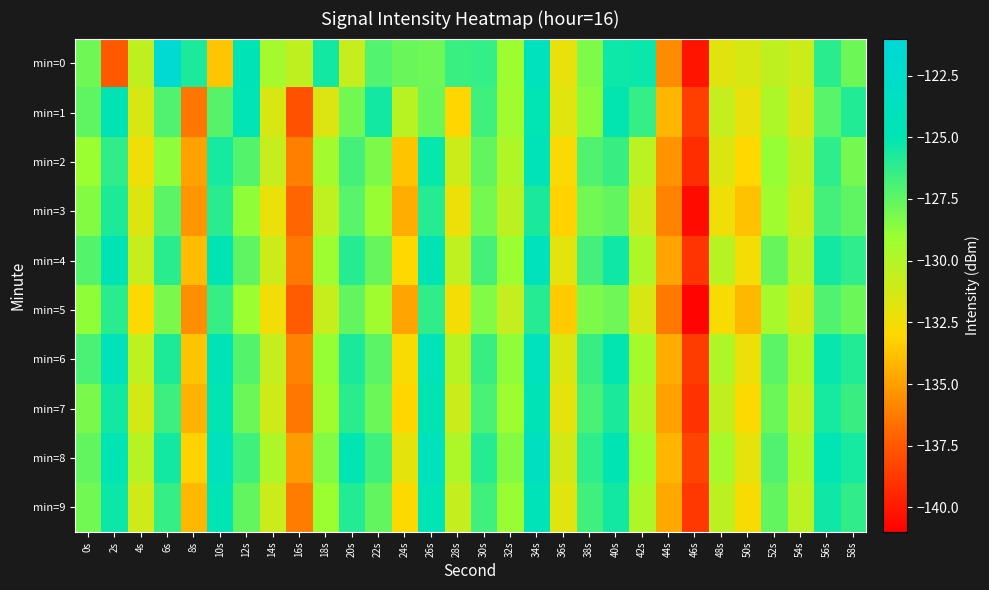

Reading left to right, extract all data points from this chart.

min=0: 0s=-127.9	2s=-137.5	4s=-130.5	6s=-121.6	8s=-125.7	10s=-133.6	12s=-124.5	14s=-129.5	16s=-130.5	18s=-125.5	20s=-130.7	22s=-127.1	24s=-127.7	26s=-127.9	28s=-126.5	30s=-126.4	32s=-129.1	34s=-123.9	36s=-132.1	38s=-128.3	40s=-125.4	42s=-125.3	44s=-135.7	46s=-140.2	48s=-131.8	50s=-131.4	52s=-130.5	54s=-131.0	56s=-126.1	58s=-127.8
min=1: 0s=-127.5	2s=-124.7	4s=-131.4	6s=-127.1	8s=-136.4	10s=-127.3	12s=-124.6	14s=-131.5	16s=-137.8	18s=-131.7	20s=-128.0	22s=-125.5	24s=-130.2	26s=-127.8	28s=-133.1	30s=-126.7	32s=-129.3	34s=-124.9	36s=-131.8	38s=-128.6	40s=-125.1	42s=-126.4	44s=-134.2	46s=-138.5	48s=-130.7	50s=-132.1	52s=-129.8	54s=-131.5	56s=-127.3	58s=-125.9
min=2: 0s=-129.1	2s=-126.3	4s=-132.4	6s=-128.7	8s=-134.9	10s=-125.6	12s=-127.2	14s=-130.8	16s=-136.1	18s=-129.4	20s=-126.8	22s=-128.3	24s=-133.7	26s=-125.2	28s=-131.0	30s=-127.6	32s=-129.9	34s=-124.4	36s=-132.8	38s=-127.1	40s=-126.5	42s=-130.3	44s=-135.4	46s=-139.2	48s=-131.6	50s=-133.0	52s=-128.9	54s=-130.6	56s=-126.2	58s=-128.1
min=3: 0s=-128.5	2s=-125.8	4s=-131.7	6s=-127.4	8s=-135.3	10s=-126.1	12s=-128.8	14s=-132.2	16s=-137.0	18s=-130.5	20s=-127.3	22s=-129.0	24s=-134.5	26s=-126.0	28s=-132.3	30s=-128.1	32s=-130.4	34s=-125.7	36s=-133.2	38s=-128.0	40s=-127.6	42s=-131.1	44s=-136.0	46s=-140.5	48s=-132.4	50s=-133.8	52s=-129.3	54s=-131.0	56s=-126.8	58s=-127.5
min=4: 0s=-127.2	2s=-124.5	4s=-130.8	6s=-126.1	8s=-134.0	10s=-124.8	12s=-127.5	14s=-131.0	16s=-136.3	18s=-129.2	20s=-126.0	22s=-127.7	24s=-133.0	26s=-124.7	28s=-130.5	30s=-126.8	32s=-129.1	34s=-124.1	36s=-131.9	38s=-126.8	40s=-125.4	42s=-129.8	44s=-134.8	46s=-138.9	48s=-130.2	50s=-132.6	52s=-127.7	54s=-130.2	56s=-125.5	58s=-126.2
min=5: 0s=-128.8	2s=-126.1	4s=-132.9	6s=-128.2	8s=-135.6	10s=-126.4	12s=-129.1	14s=-132.5	16s=-137.4	18s=-130.8	20s=-127.6	22s=-129.3	24s=-134.8	26s=-126.3	28s=-132.6	30s=-128.4	32s=-130.7	34s=-126.0	36s=-133.5	38s=-128.3	40s=-127.9	42s=-131.4	44s=-136.3	46s=-140.8	48s=-132.7	50s=-134.1	52s=-129.6	54s=-131.3	56s=-127.1	58s=-127.8
min=6: 0s=-126.9	2s=-124.2	4s=-130.5	6s=-125.8	8s=-133.7	10s=-124.5	12s=-127.2	14s=-130.7	16s=-136.0	18s=-128.9	20s=-125.7	22s=-127.4	24s=-132.7	26s=-124.4	28s=-130.2	30s=-126.5	32s=-128.8	34s=-123.8	36s=-131.6	38s=-126.5	40s=-125.1	42s=-129.5	44s=-134.5	46s=-138.6	48s=-129.9	50s=-132.3	52s=-127.4	54s=-129.9	56s=-125.2	58s=-125.9
min=7: 0s=-128.2	2s=-125.5	4s=-131.3	6s=-126.6	8s=-134.3	10s=-125.1	12s=-127.8	14s=-131.1	16s=-136.4	18s=-129.3	20s=-126.1	22s=-127.8	24s=-133.1	26s=-124.8	28s=-130.9	30s=-126.9	32s=-129.2	34s=-124.5	36s=-132.0	38s=-126.9	40s=-125.7	42s=-130.0	44s=-134.9	46s=-139.0	48s=-130.6	50s=-132.9	52s=-127.8	54s=-130.5	56s=-125.6	58s=-126.5
min=8: 0s=-127.6	2s=-124.9	4s=-130.2	6s=-125.5	8s=-133.2	10s=-124.0	12s=-126.7	14s=-129.8	16s=-135.1	18s=-128.4	20s=-125.0	22s=-126.7	24s=-132.0	26s=-123.7	28s=-129.8	30s=-126.0	32s=-128.5	34s=-123.5	36s=-131.3	38s=-126.2	40s=-124.8	42s=-129.2	44s=-134.2	46s=-138.3	48s=-129.6	50s=-132.0	52s=-127.1	54s=-129.8	56s=-124.9	58s=-125.6
min=9: 0s=-128.0	2s=-125.3	4s=-131.1	6s=-126.4	8s=-134.1	10s=-124.9	12s=-127.6	14s=-130.9	16s=-136.2	18s=-129.1	20s=-125.9	22s=-127.6	24s=-132.9	26s=-124.6	28s=-130.7	30s=-126.7	32s=-129.0	34s=-124.3	36s=-131.8	38s=-126.7	40s=-125.5	42s=-129.8	44s=-134.7	46s=-138.8	48s=-130.4	50s=-132.7	52s=-127.6	54s=-130.3	56s=-125.4	58s=-126.3